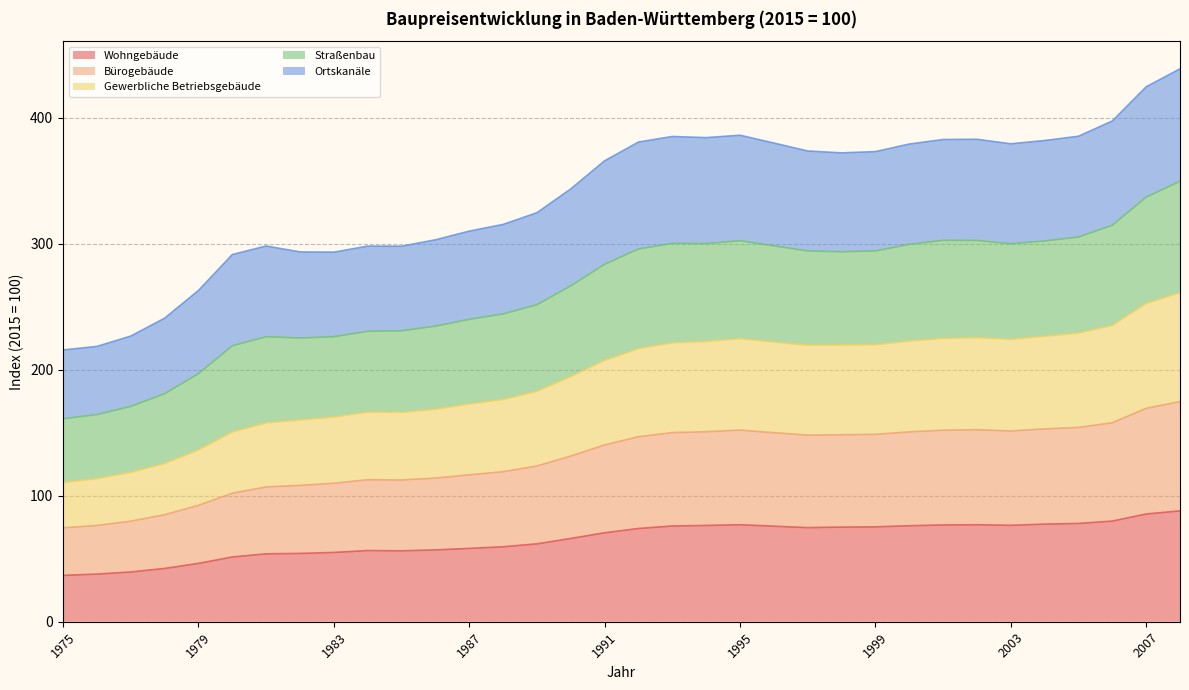

Where is Bürogebäude nearest to the value 124?

1989